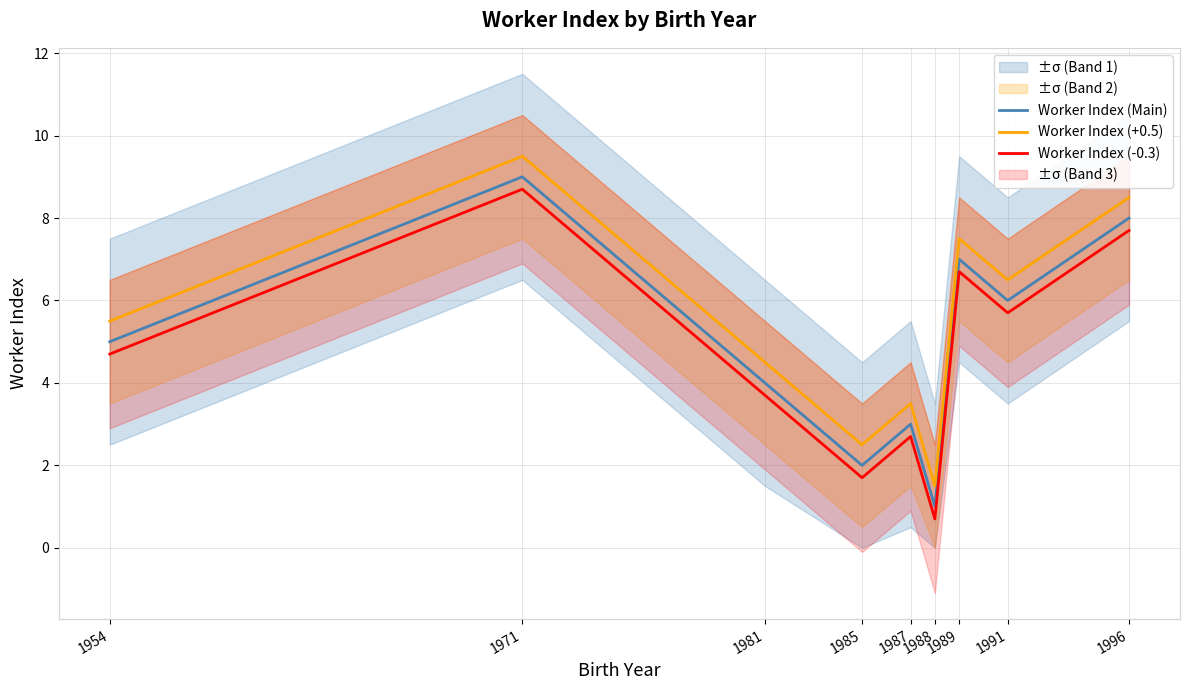

What are all the series names shown in the legend?

Worker Index (Main), Worker Index (+0.5), Worker Index (-0.3)